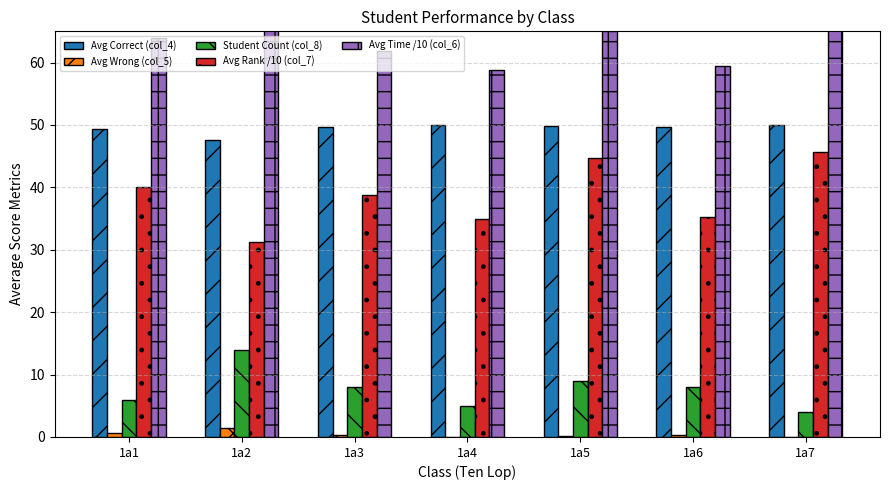

At 1a7, list the series in order from smallest to largest.

Avg Wrong (col_5), Student Count (col_8), Avg Rank /10 (col_7), Avg Correct (col_4), Avg Time /10 (col_6)